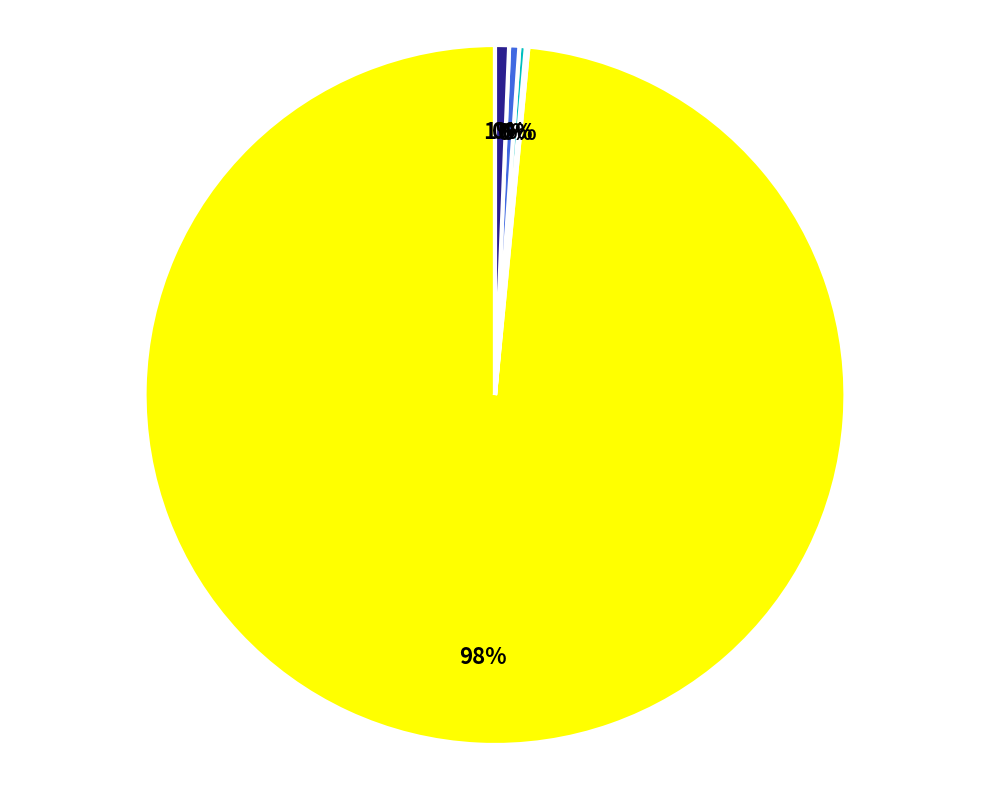

To the nearest percent, what is the average slice percentage?

20%